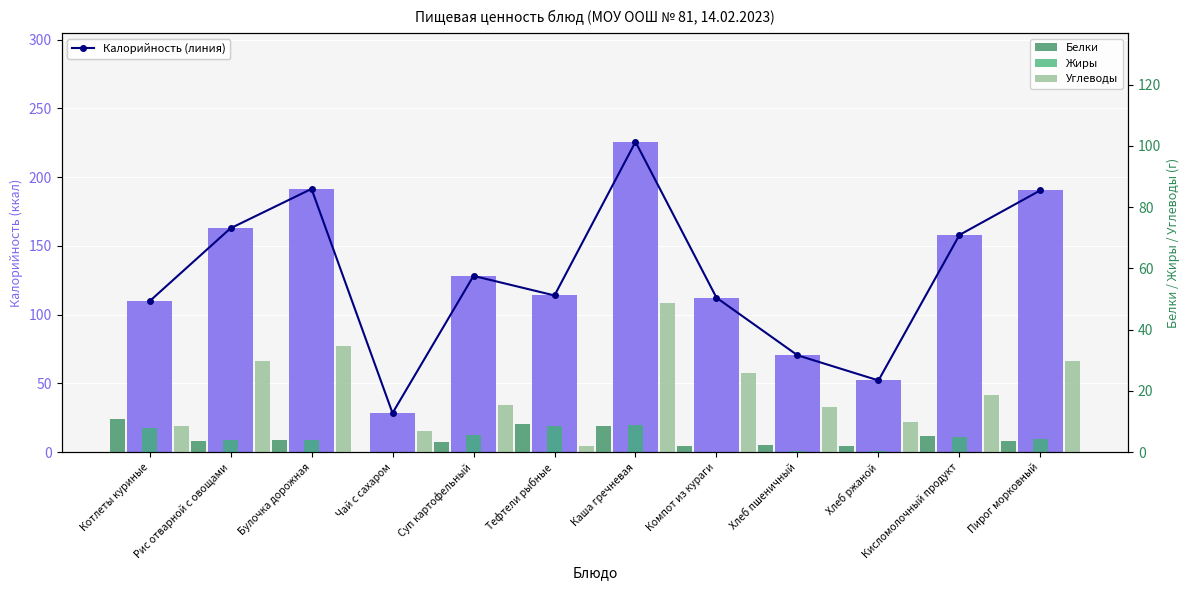

What is the total value across all series at Хлеб ржаной?

116.8